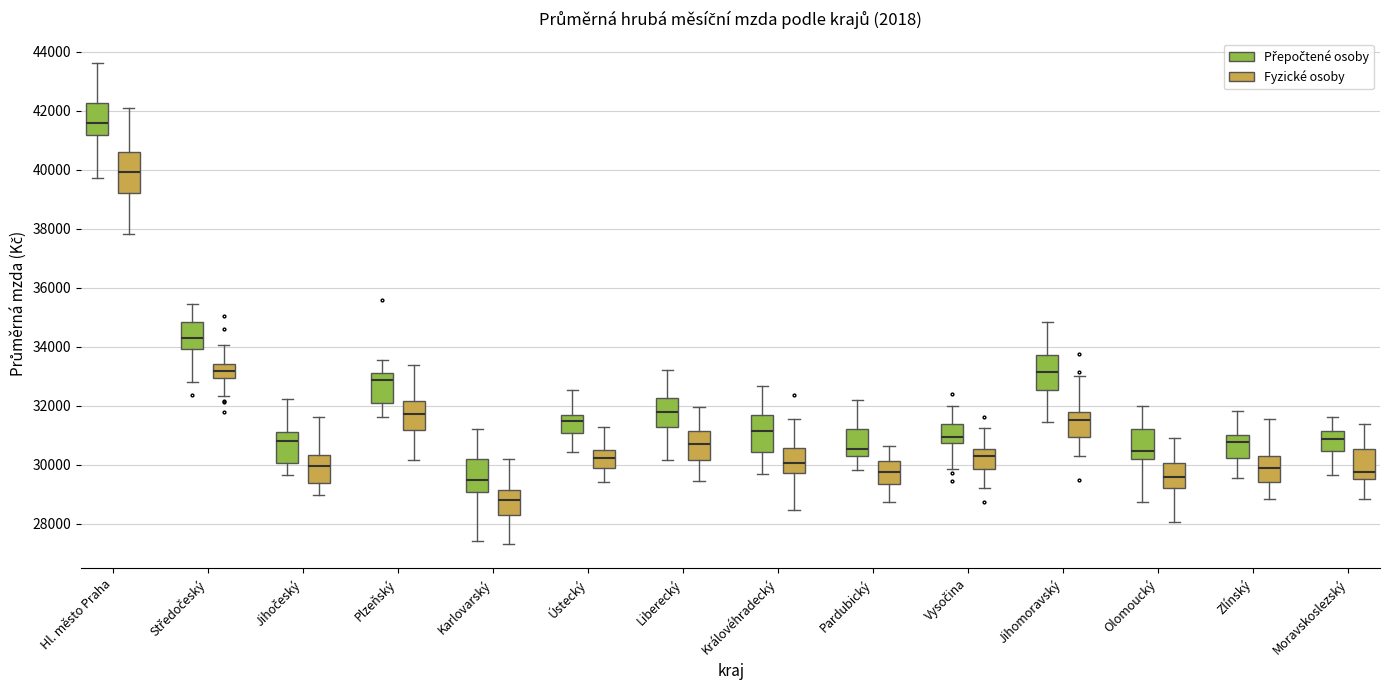

Which box's median line is the highest?

Hl. město Praha (Přepočtené osoby)